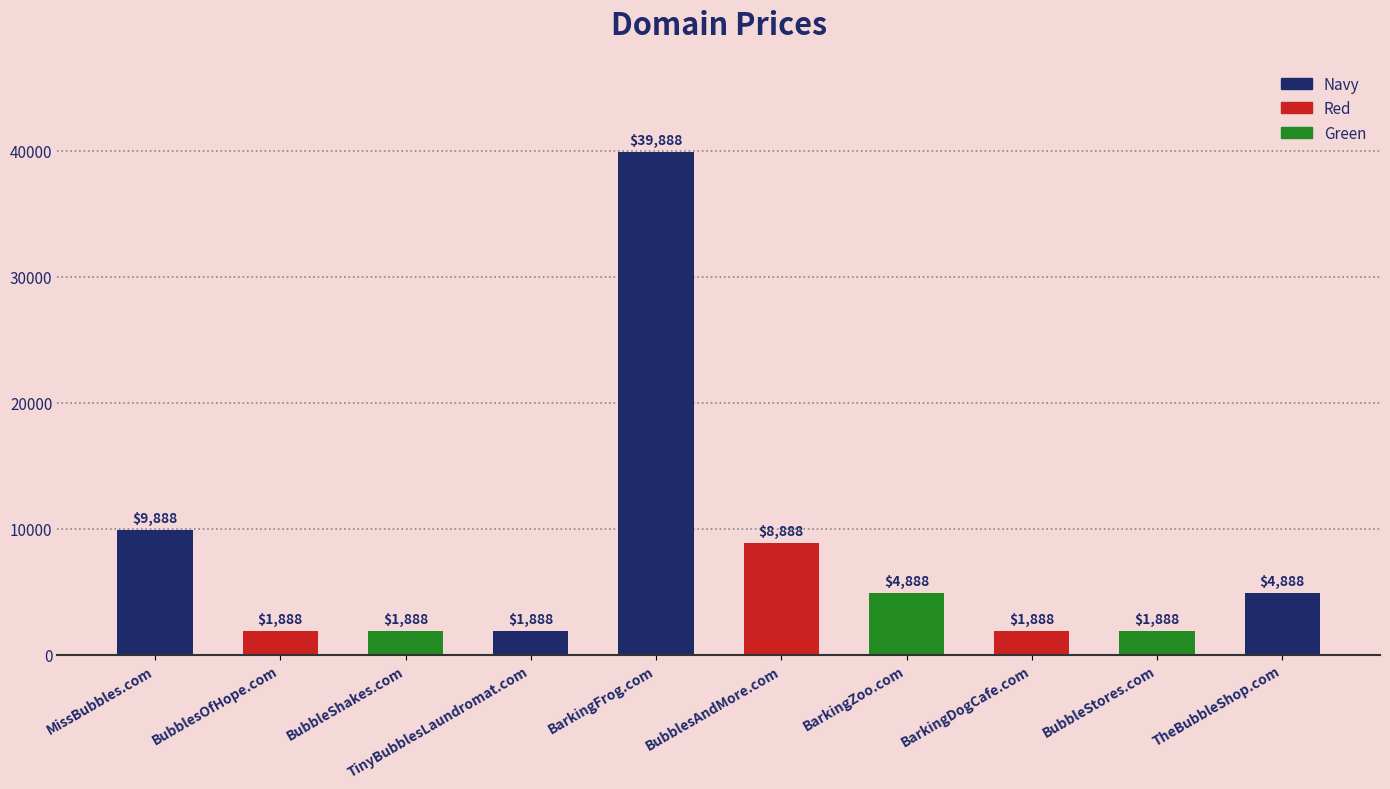

Count the number of data series in this chart.

1